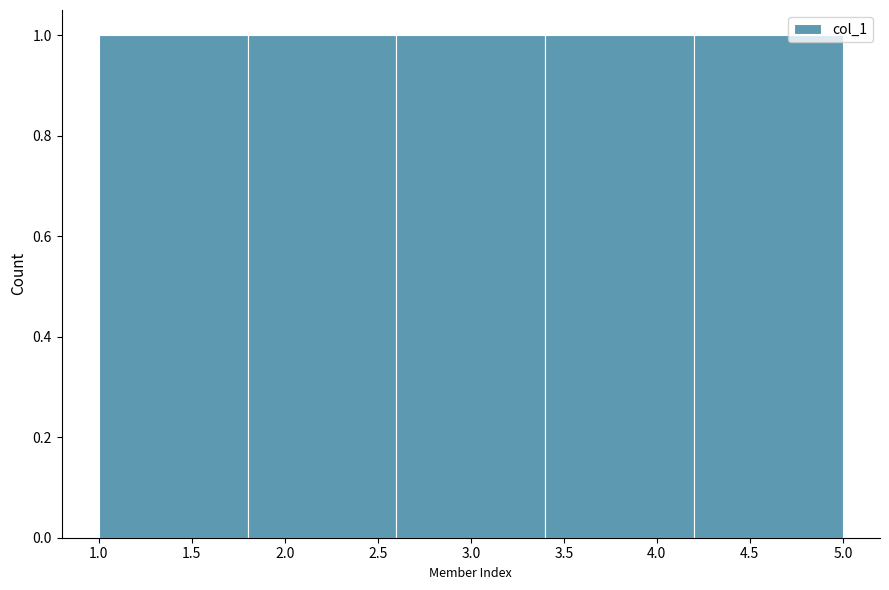

What is the height of the bar covering 2.6 to 3.4 on the x-axis? The values are not printed on the chart, so give them approximately, as read against the axis.

1